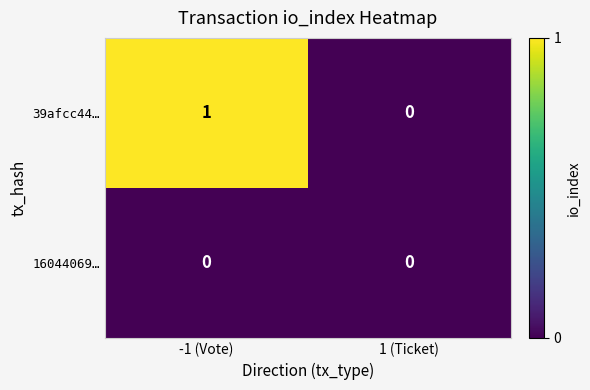

At -1 (Vote), list the series in order from smallest to largest.

16044069…, 39afcc44…